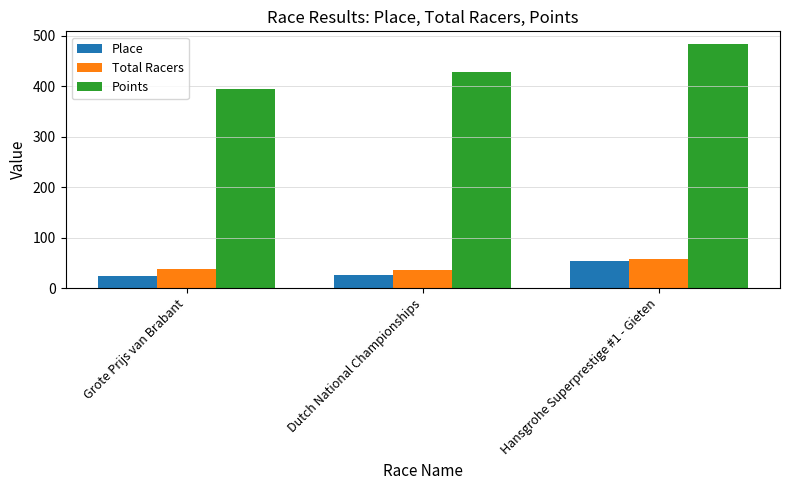

What is the difference between the Points values at Dutch National Championships and Grote Prijs van Brabant?

34.9